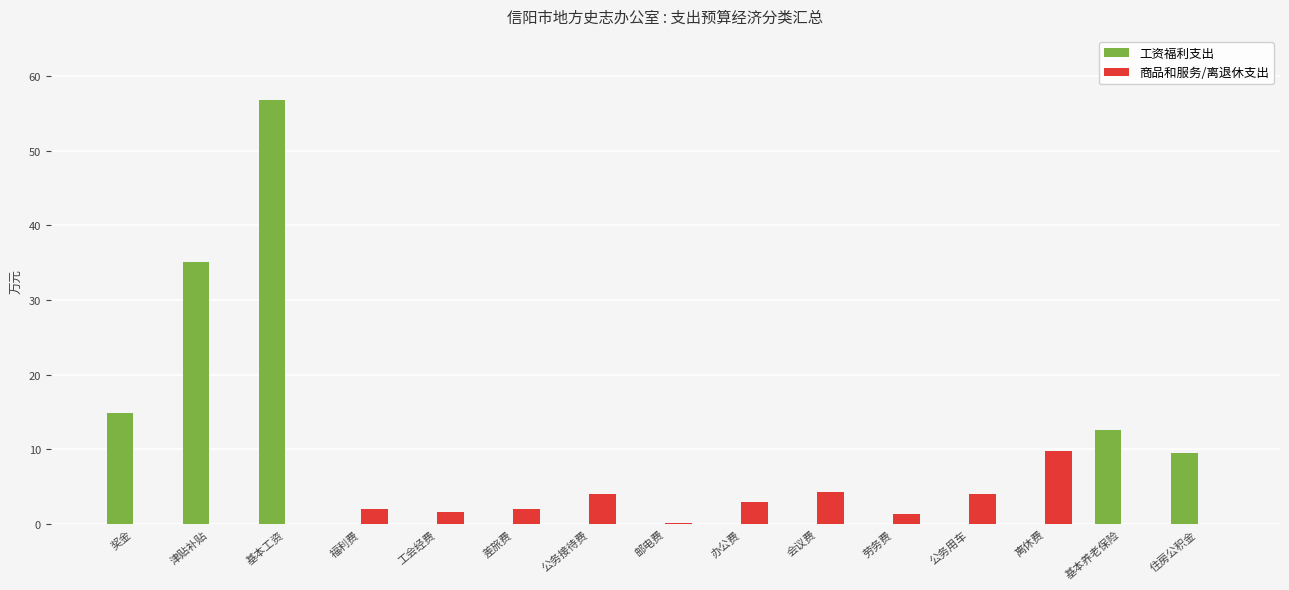

Which series has the largest range (max minus min)?

工资福利支出